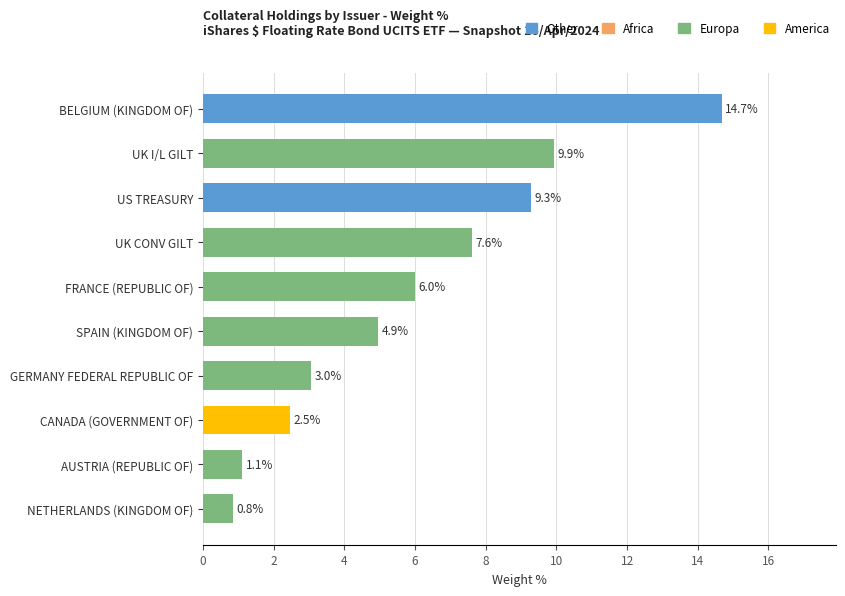

What position from the top is UK I/L GILT?

2